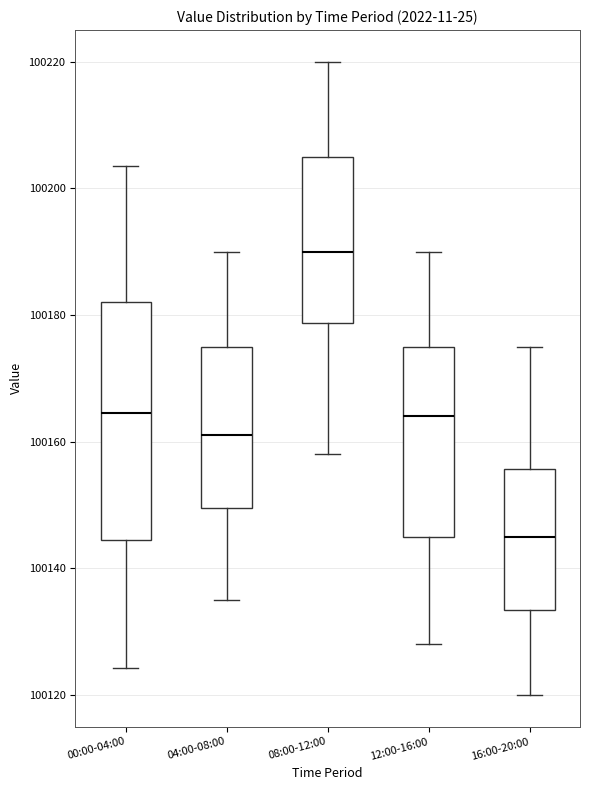

Which box is the tallest, from its lower edge to its upper edge?

00:00-04:00